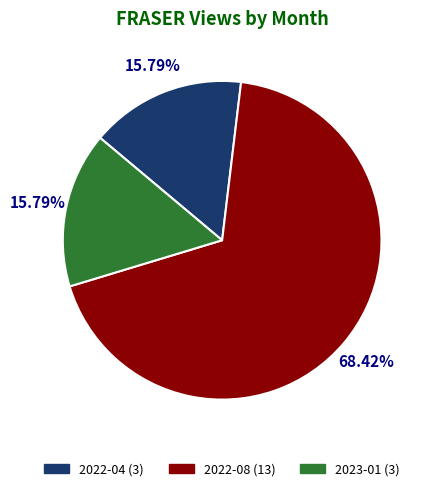

Count the number of slices in the pie.

3